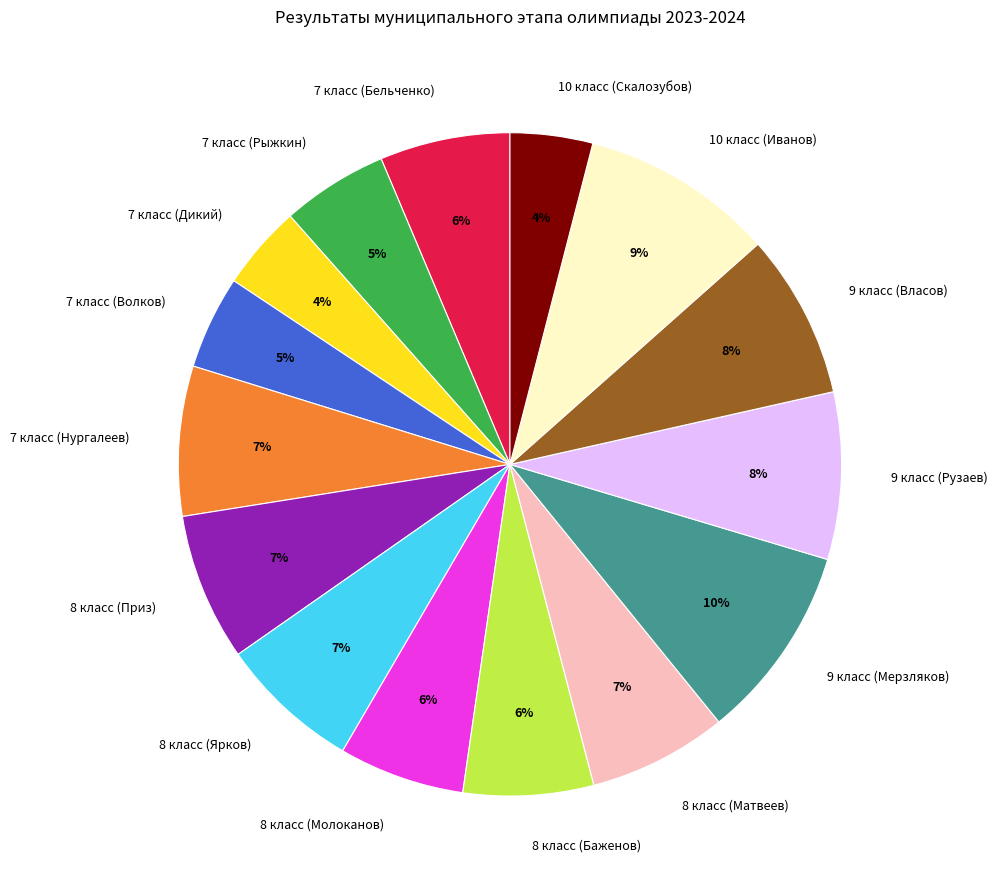

The 8 класс (Приз) slice represents 1% of the pie. True or false?

False